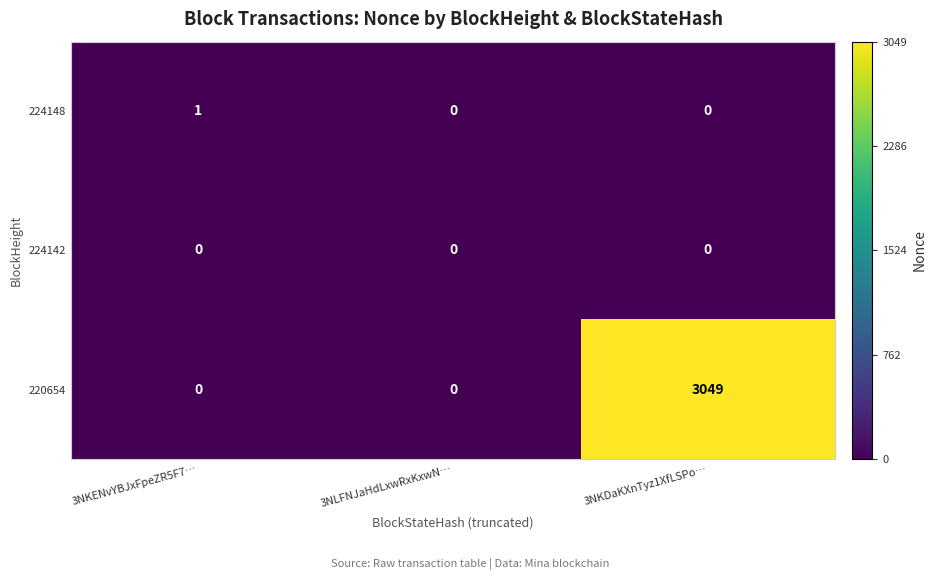

Between 3NKENvYBJxFpeZR5F7… and 3NLFNJaHdLxwRxKxwN…, which series saw the biggest shift?

224148